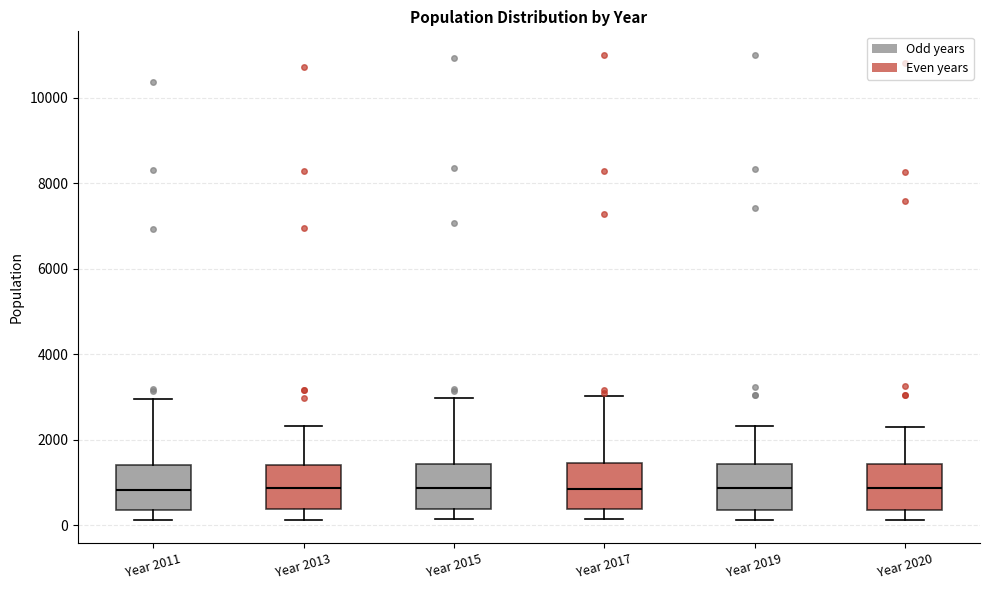

Reading left to right, transcribe this box plot: for each box, give where its median line is, the range the box spans, and where its two whiskers end, as read against the y-axis. The values are not printed on the chart, so give them approximately, as read against the axis.

Year 2011: median 800, box 400 to 1400, whiskers 200 to 3000
Year 2013: median 800, box 400 to 1400, whiskers 200 to 2400
Year 2015: median 800, box 400 to 1400, whiskers 200 to 3000
Year 2017: median 800, box 400 to 1400, whiskers 200 to 3000
Year 2019: median 800, box 400 to 1400, whiskers 200 to 2400
Year 2020: median 800, box 400 to 1400, whiskers 200 to 2200